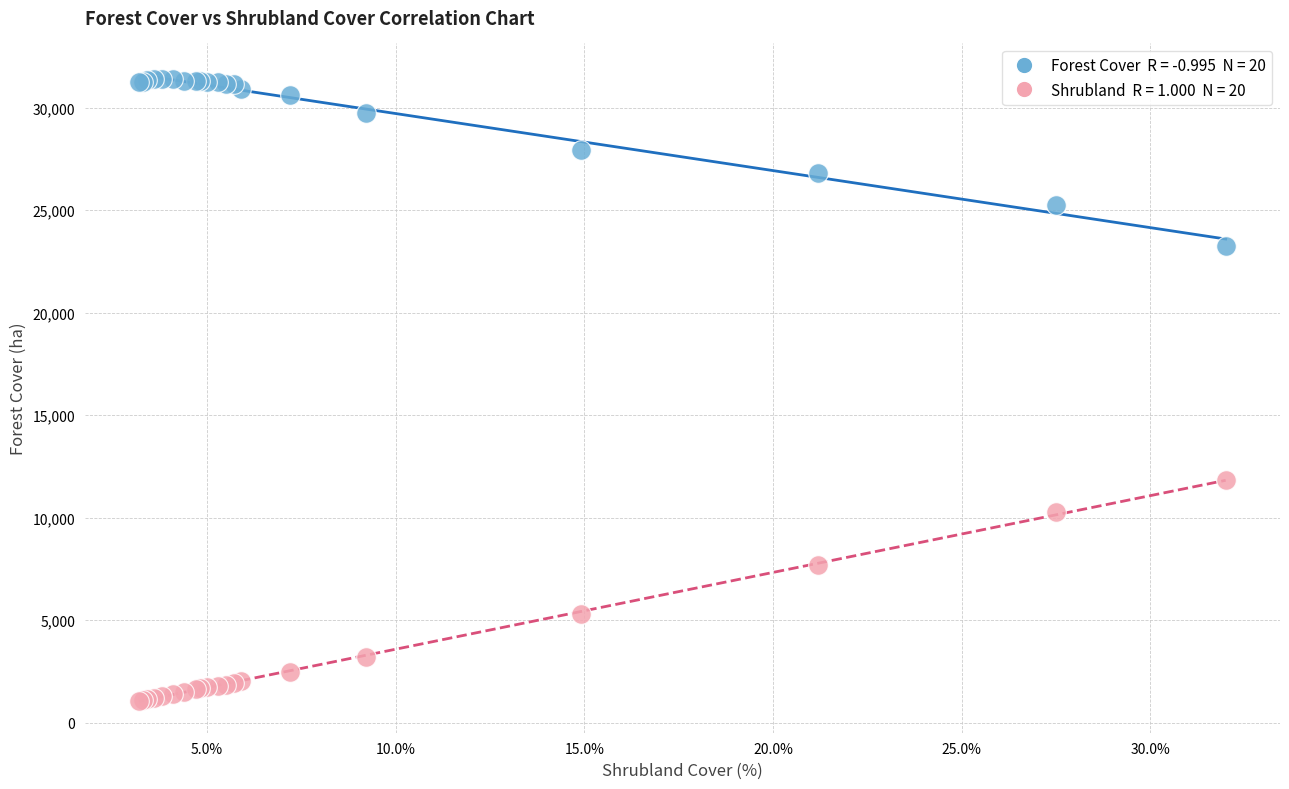

Across all series, what Y value is closest to 16245?

11836